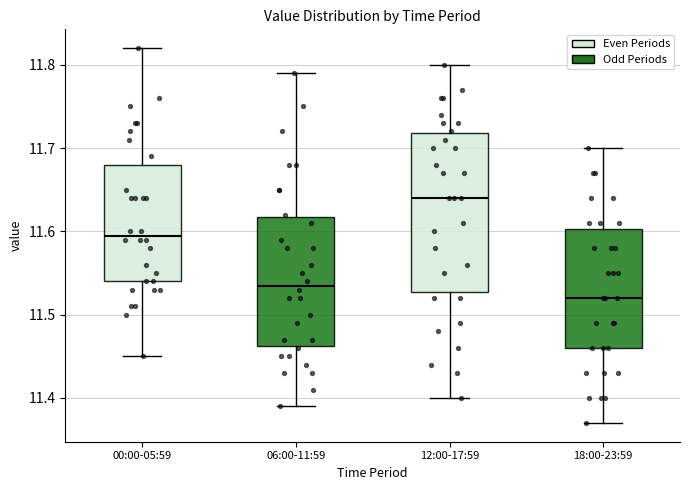

Comparing the boxes themselves (not the whiskers), which one is the tallest?

12:00-17:59